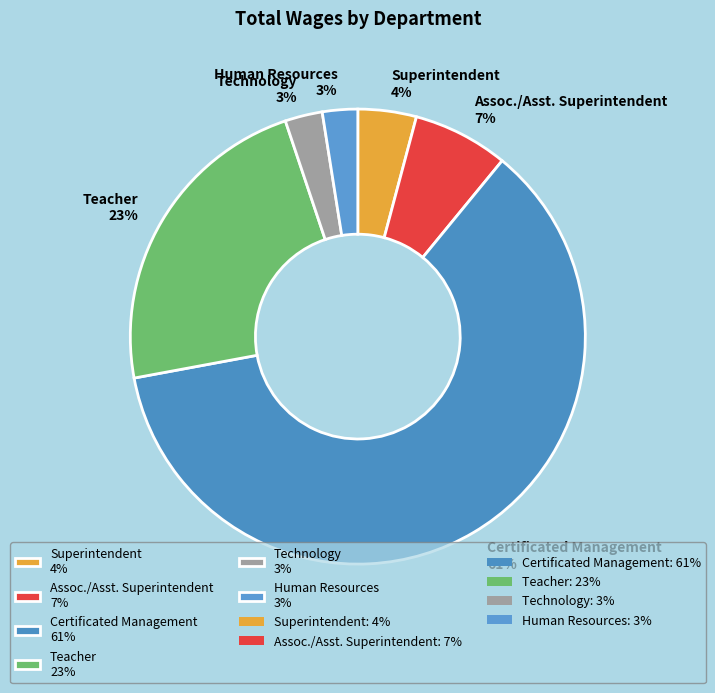

What is the largest slice in the pie chart?

Certificated Management 61%